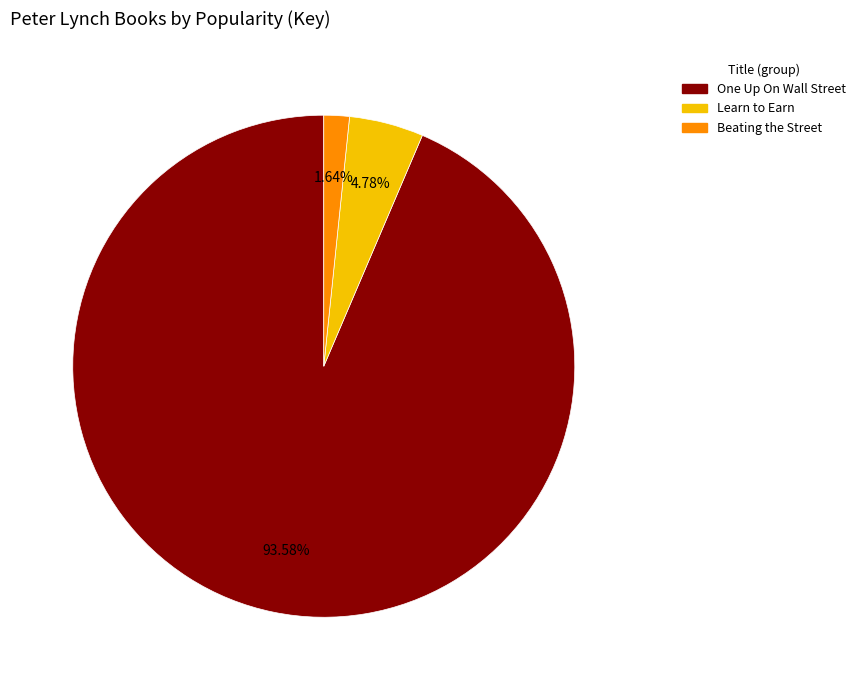

Is it true that One Up On Wall Street is 99% of the pie?

False